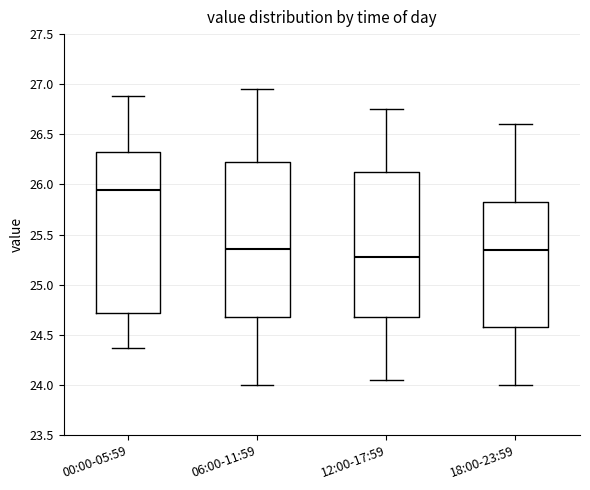

Where does the median line of the box for 00:00-05:59 sit on the y-axis? The values are not printed on the chart, so give them approximately, as read against the axis.

25.95